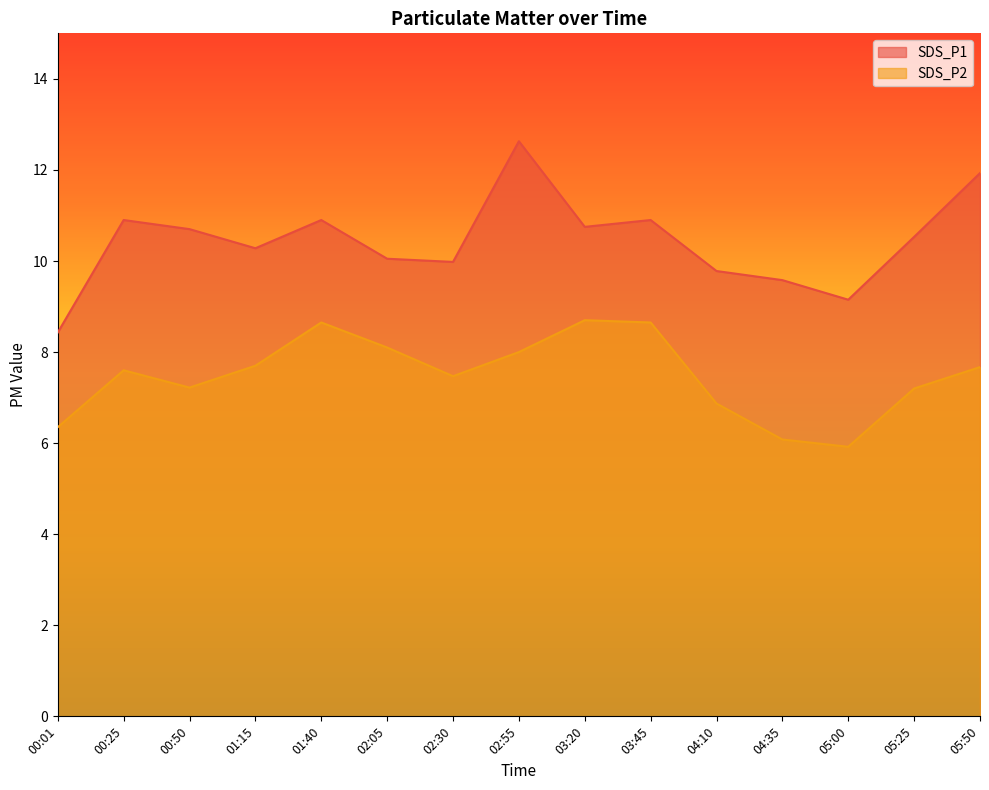

Where is SDS_P1 nearest to the value 10?

02:30